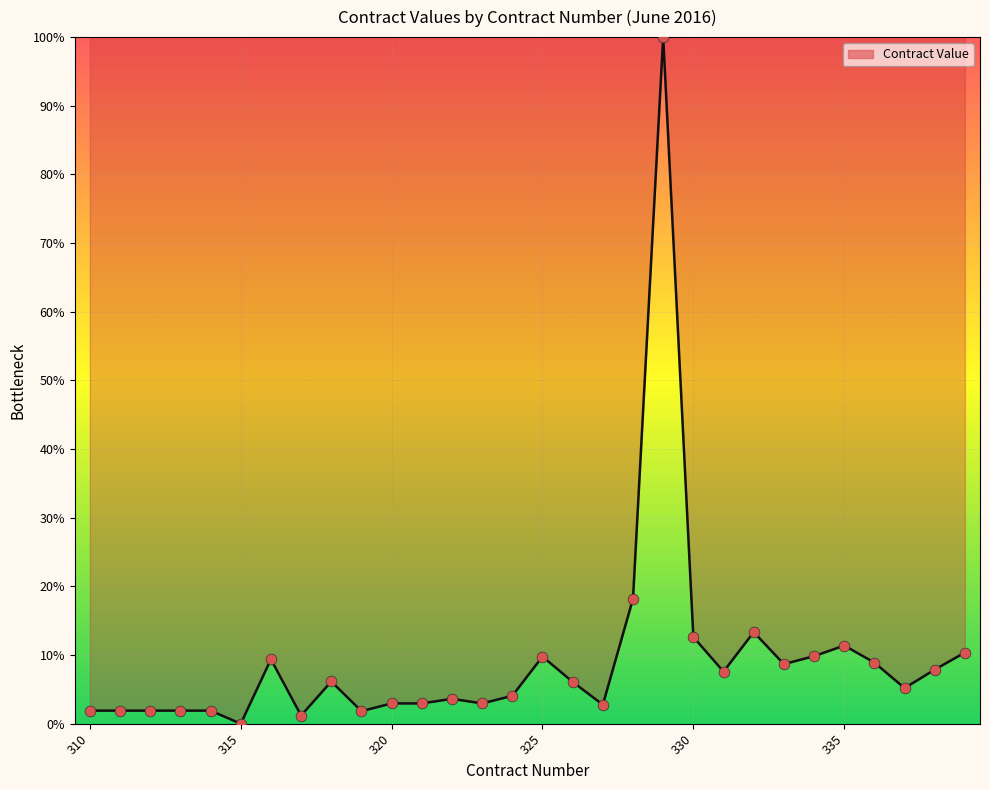

What is the difference between the maximum and minimum values?

100.0